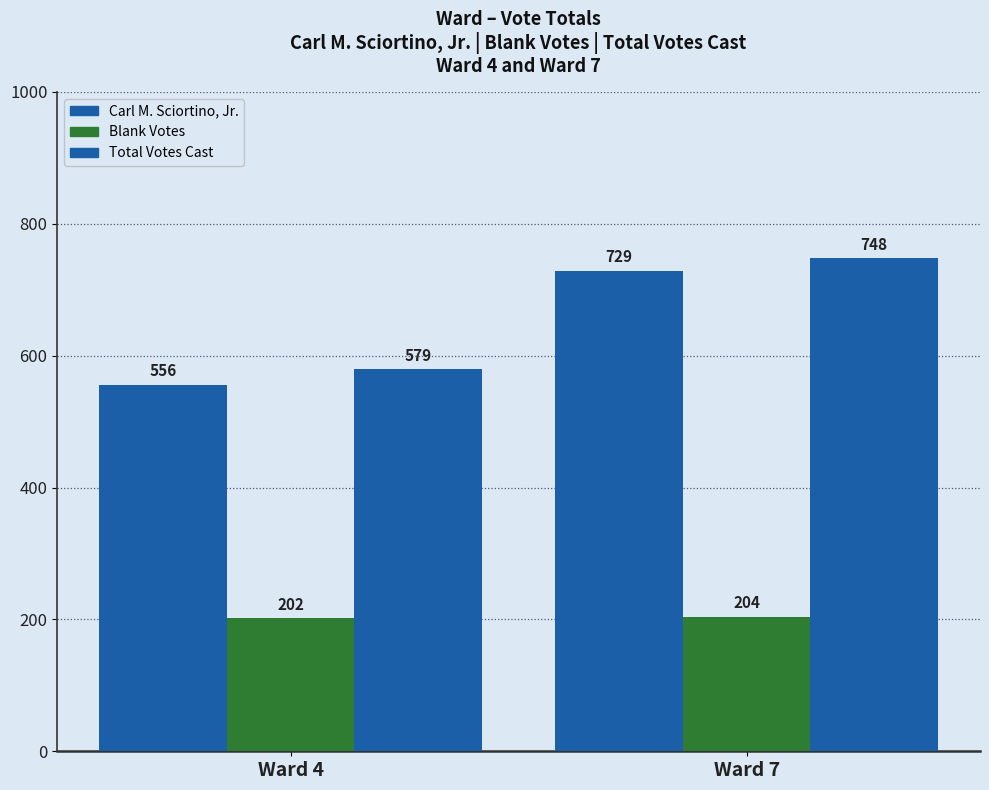

How many data points in Carl M. Sciortino, Jr. are less than 729?

1